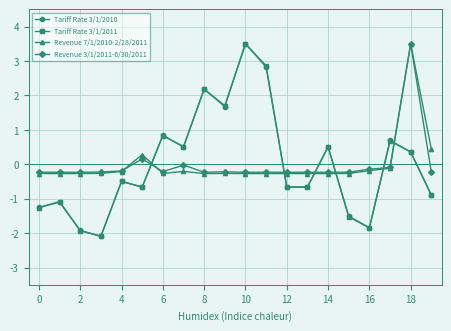

True or false: Revenue 7/1/2010-2/28/2011 has more than 0 interior local peaks.

True